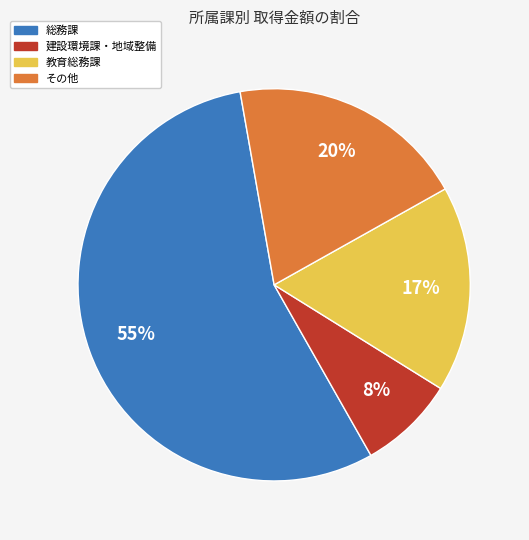

How many slices are in this pie chart?

4